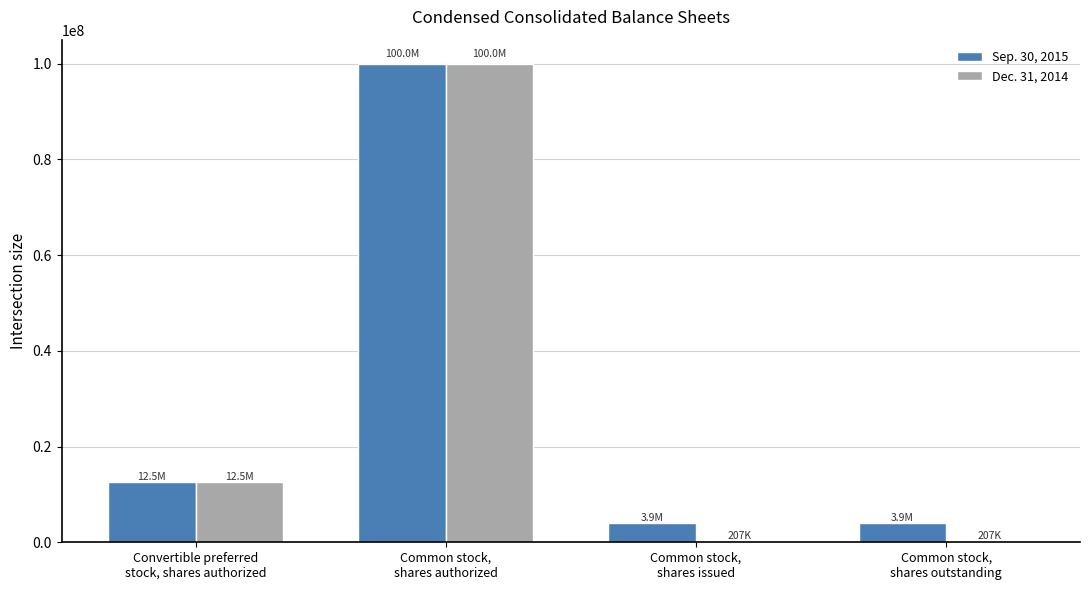

Count the number of data series in this chart.

2